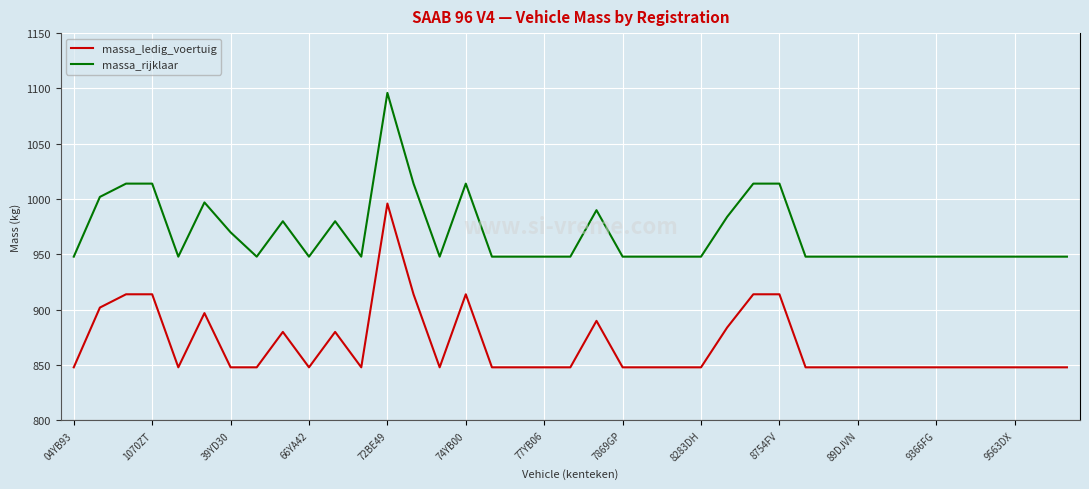

True or false: massa_rijklaar and massa_ledig_voertuig cross at least once.

False